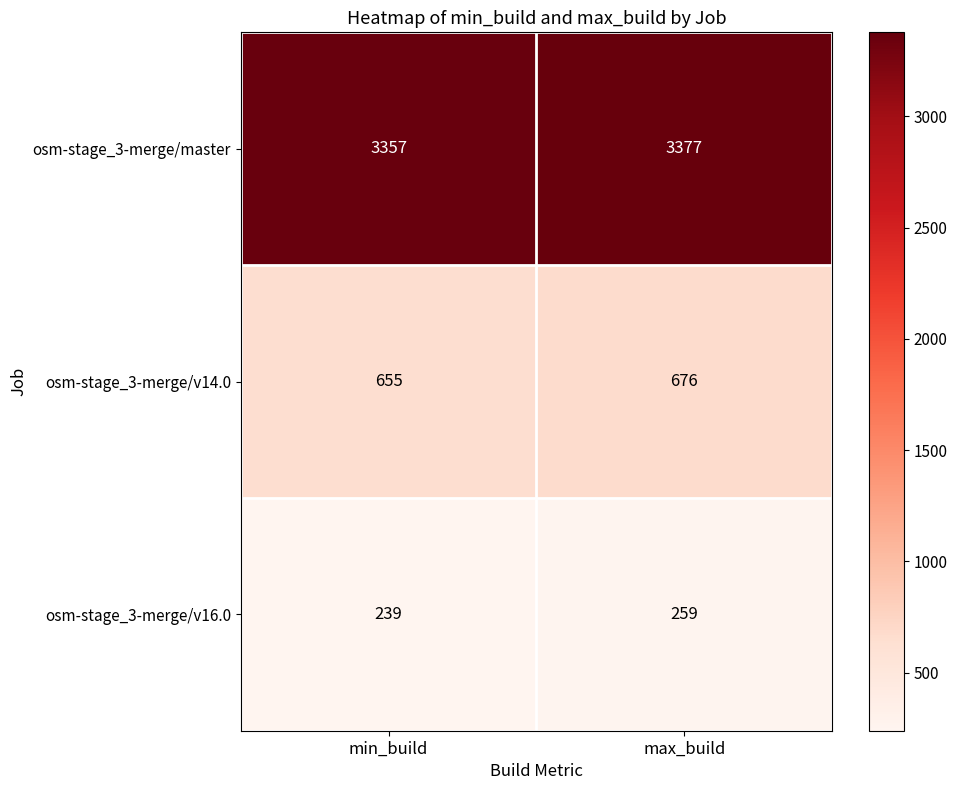

Reading right to left, list all the values displayed in this chart.

osm-stage_3-merge/master: max_build=3377	min_build=3357
osm-stage_3-merge/v14.0: max_build=676	min_build=655
osm-stage_3-merge/v16.0: max_build=259	min_build=239